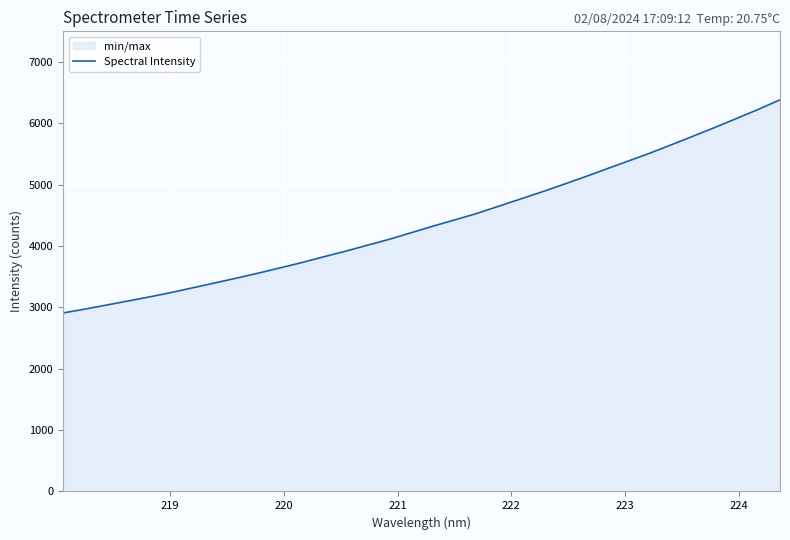

What is the greatest value displayed?

6384.3